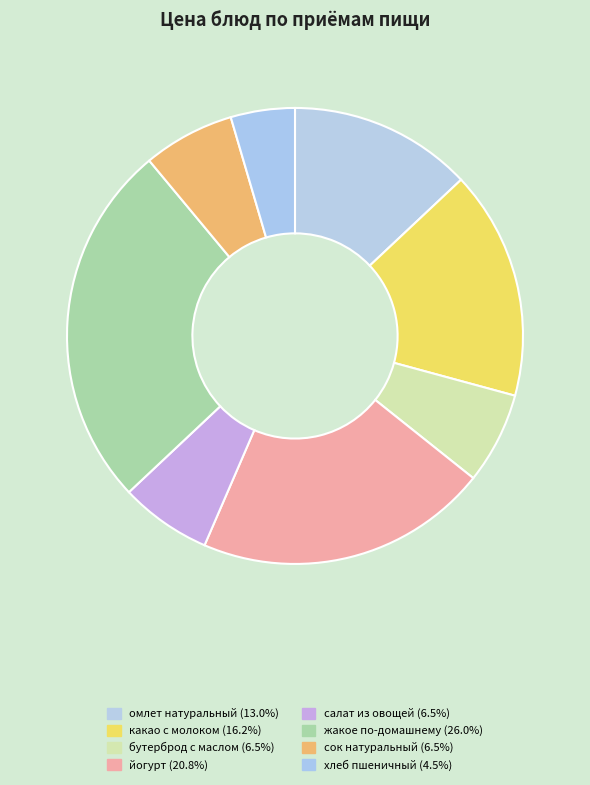

What is the largest slice in the pie chart?

жакое по-домашнему